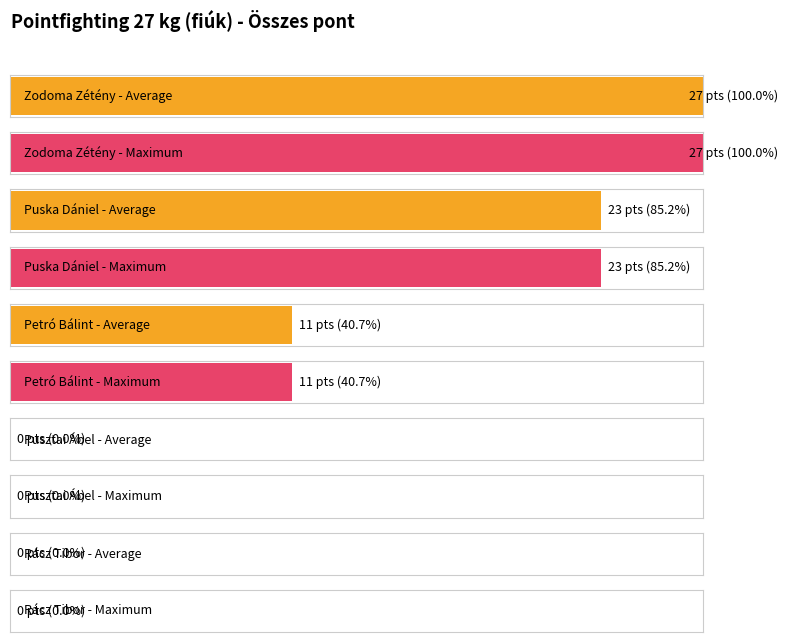

Where is Average utilization nearest to the value 13?

Petró Bálint